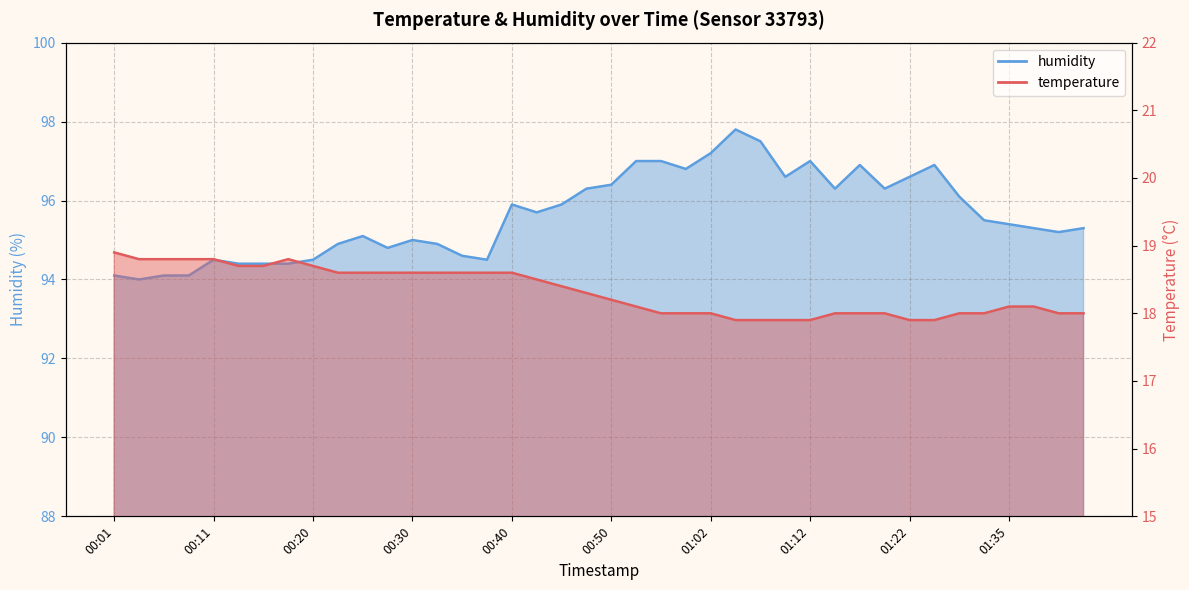

Rank the categories by humidity value from lowest to highest.

00:03, 00:01, 00:06, 00:08, 00:13, 00:16, 00:18, 00:11, 00:20, 00:37, 00:35, 00:28, 00:23, 00:33, 00:30, 00:25, 01:39, 01:37, 01:42, 01:35, 01:32, 00:42, 00:40, 00:45, 01:27, 00:47, 01:15, 01:20, 00:50, 01:10, 01:22, 01:00, 01:17, 01:25, 00:55, 00:57, 01:12, 01:02, 01:07, 01:05